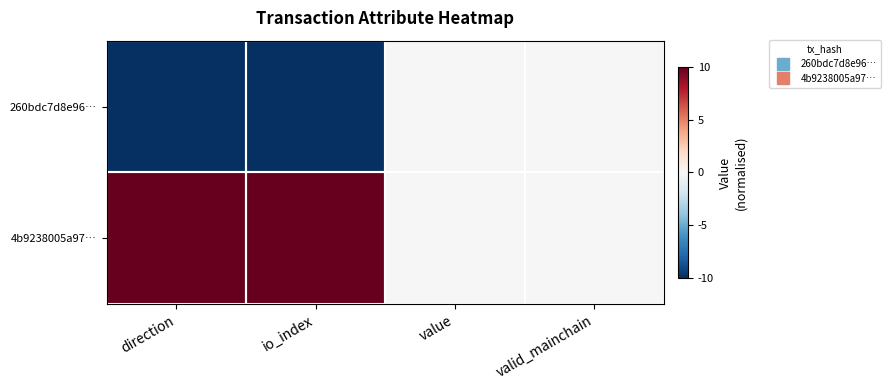

At which category does the chart reach its minimum across all series?

direction